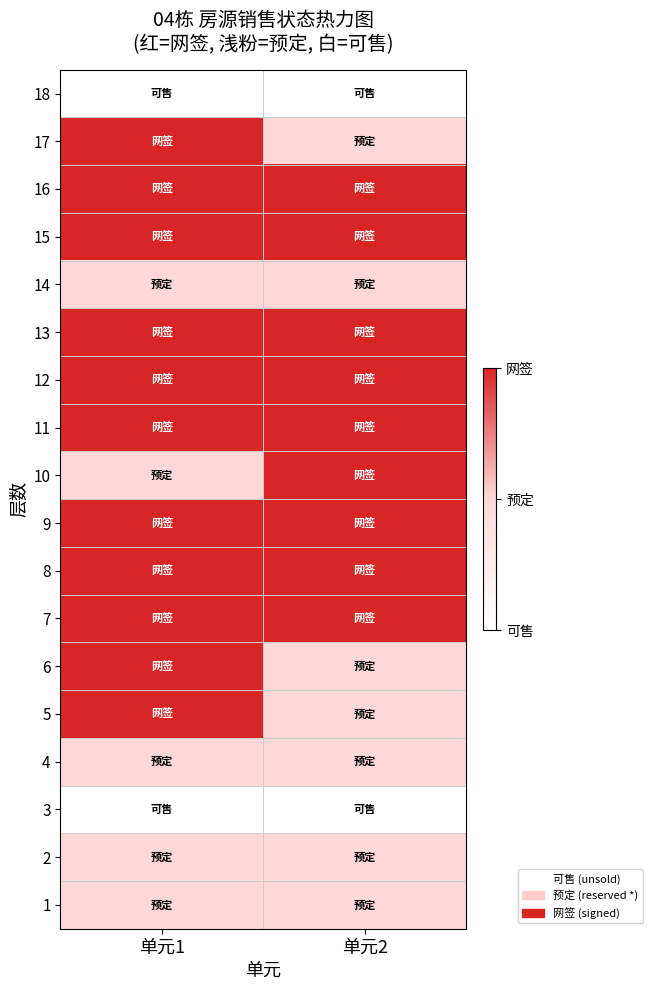

At how many categories does at least one series exceed 0?

2